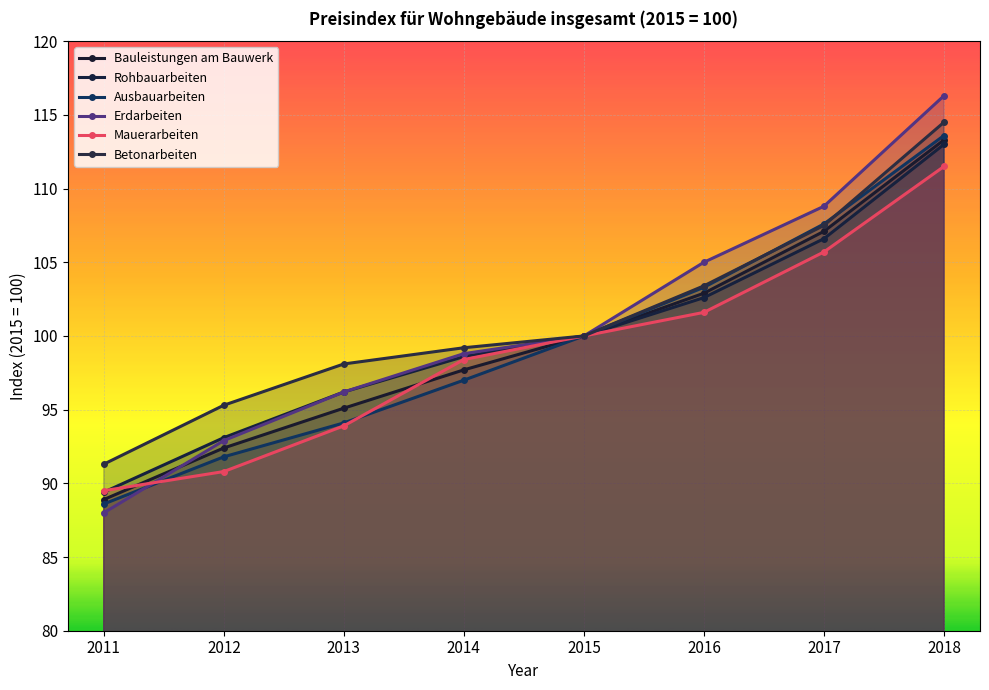

Reading left to right, extract all data points from this chart.

Bauleistungen am Bauwerk: 2011=88.9	2012=92.4	2013=95.1	2014=97.7	2015=100.0	2016=102.9	2017=107.1	2018=113.3
Rohbauarbeiten: 2011=89.4	2012=93.1	2013=96.2	2014=98.6	2015=100.0	2016=102.6	2017=106.6	2018=113.0
Ausbauarbeiten: 2011=88.6	2012=91.8	2013=94.1	2014=97.0	2015=100.0	2016=103.3	2017=107.6	2018=113.6
Erdarbeiten: 2011=88.0	2012=92.9	2013=96.2	2014=98.8	2015=100.0	2016=105.0	2017=108.8	2018=116.3
Mauerarbeiten: 2011=89.5	2012=90.8	2013=93.9	2014=98.4	2015=100.0	2016=101.6	2017=105.7	2018=111.5
Betonarbeiten: 2011=91.3	2012=95.3	2013=98.1	2014=99.2	2015=100.0	2016=103.4	2017=107.5	2018=114.5